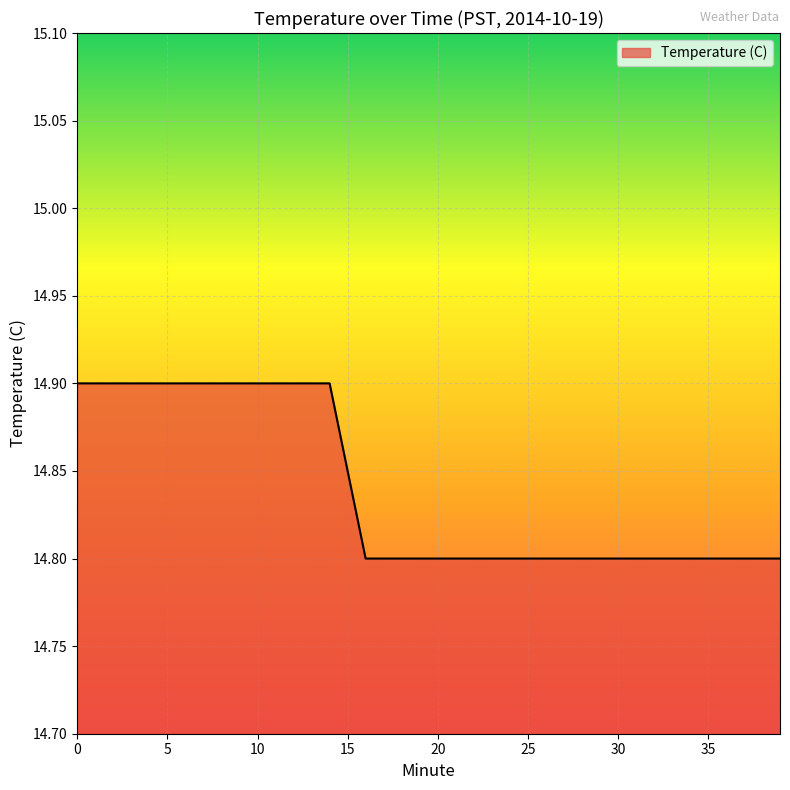

What is the greatest value displayed?

14.9